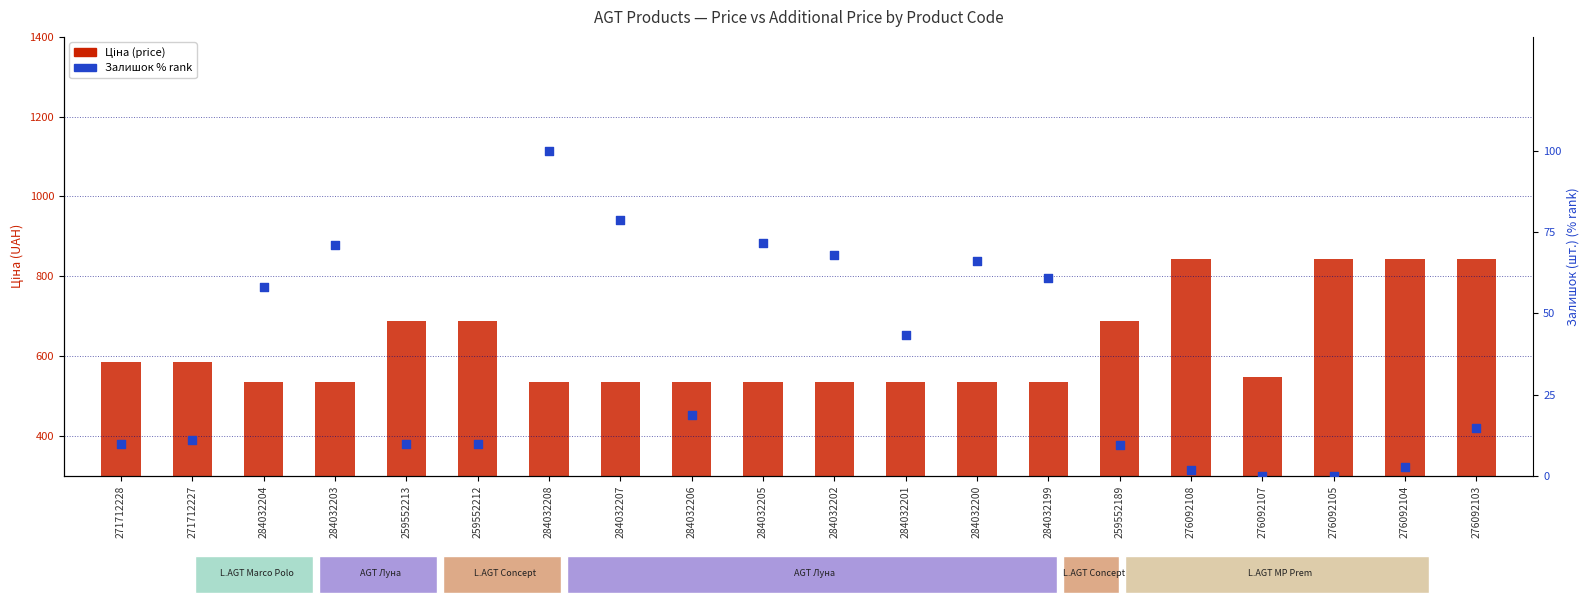

Which series contains the lowest Y value?

Залишок % rank